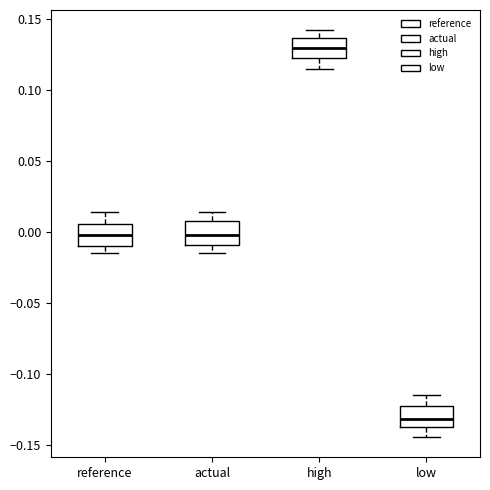

Reading left to right, transcribe this box plot: for each box, give where its median line is, the range the box spans, and where its two whiskers end, as read against the y-axis. The values are not printed on the chart, so give them approximately, as read against the axis.

reference: median 0.000, box -0.010 to 0.005, whiskers -0.015 to 0.015
actual: median 0.000, box -0.010 to 0.010, whiskers -0.015 to 0.015
high: median 0.130, box 0.125 to 0.135, whiskers 0.115 to 0.140
low: median -0.130, box -0.135 to -0.120, whiskers -0.145 to -0.115